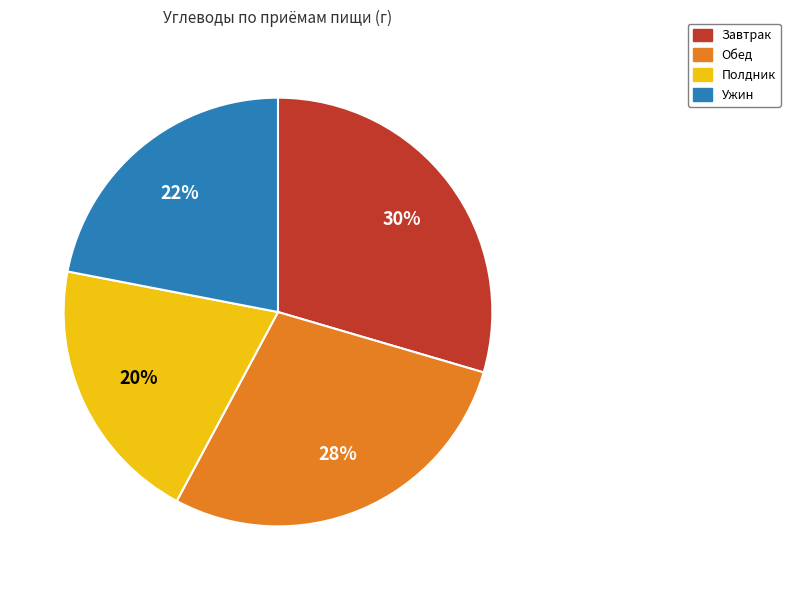

To the nearest percent, what is the combined percentage of Обед and Завтрак?

58%